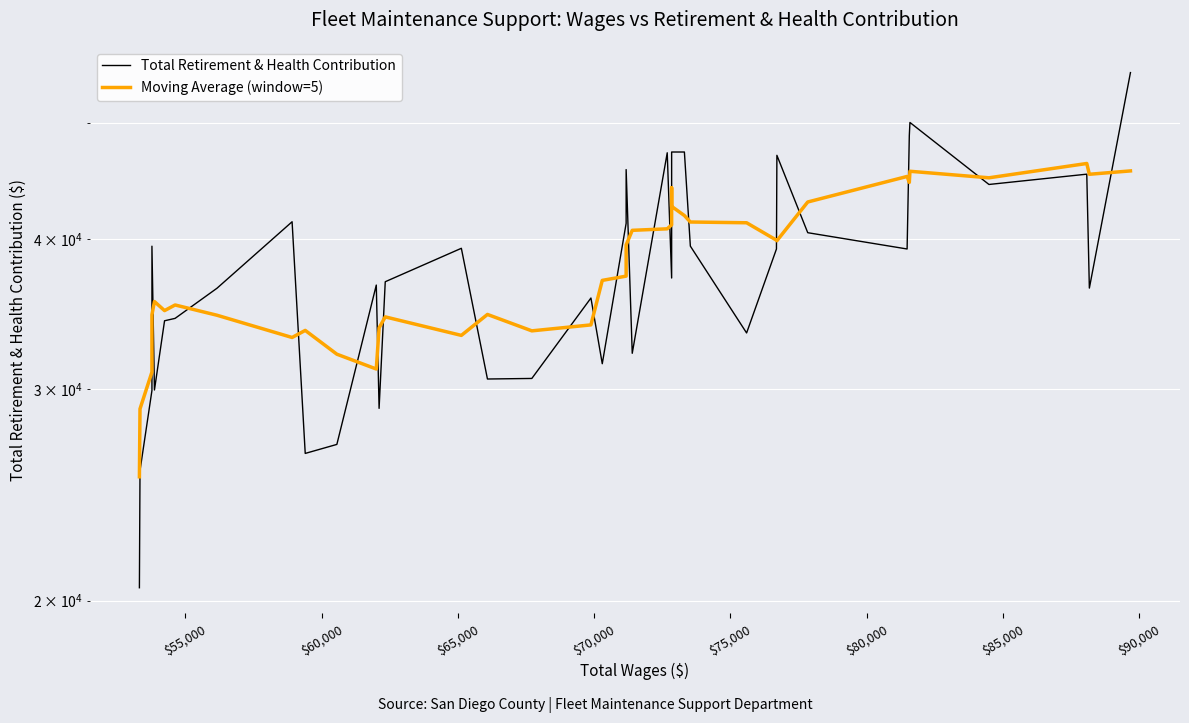

How many intersections are there between Moving Average (window=5) and Total Retirement & Health Contribution?

21